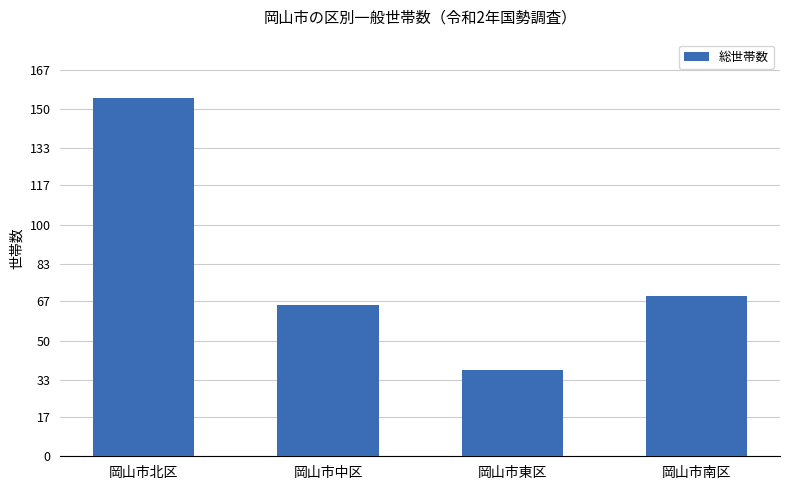

Does the chart contain any negative values?

No